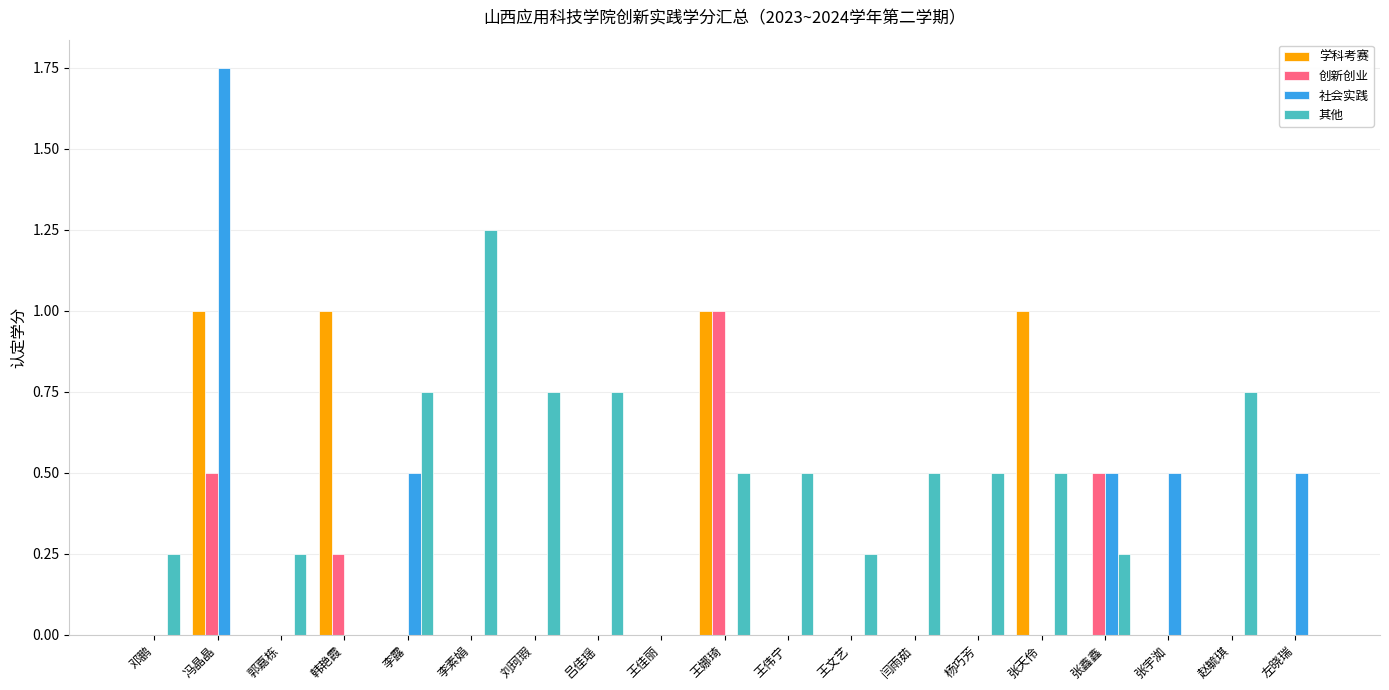

What is the spread (max minus min) of values at 张天伶?

1.0